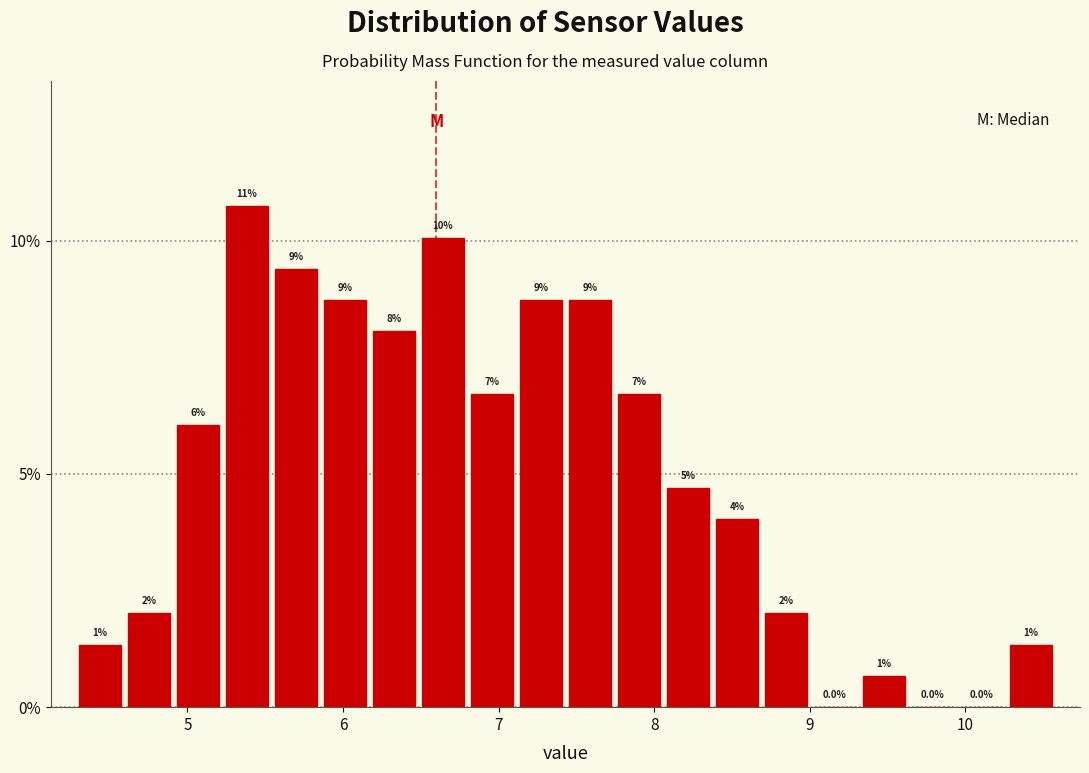

Read against the x-axis, roughly where is the centre of the tallest bar?

5.4